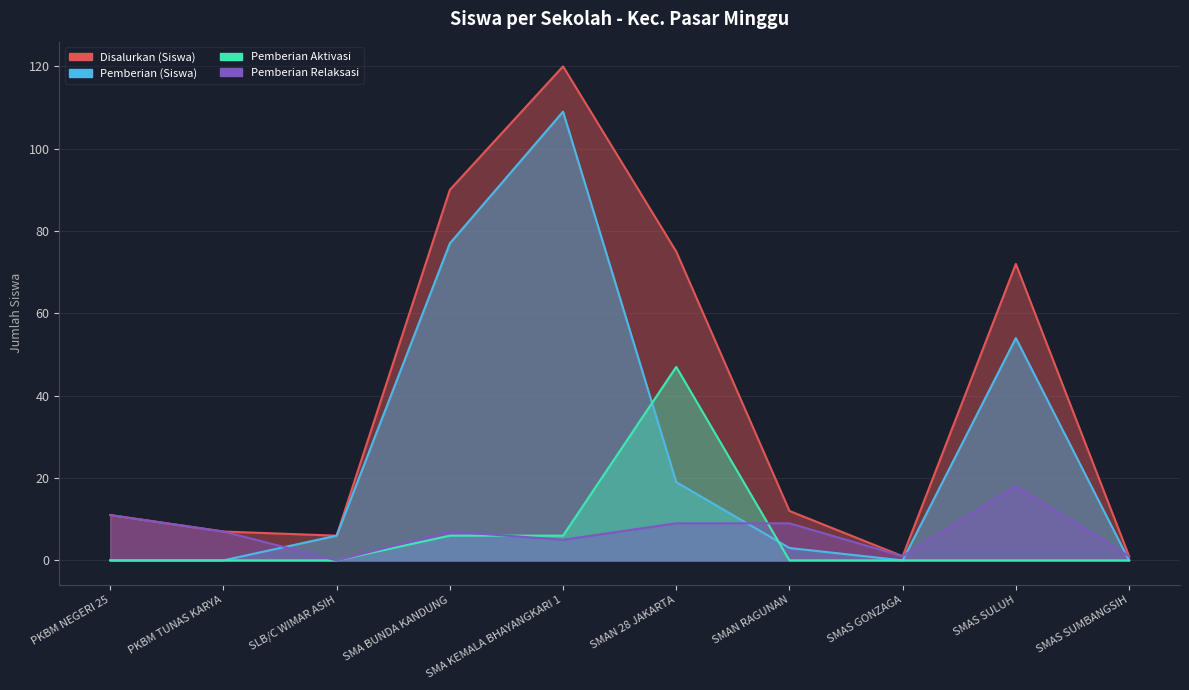

What is the approximate value of Pemberian Aktivasi at SMAN 28 JAKARTA, to the nearest 5?

45